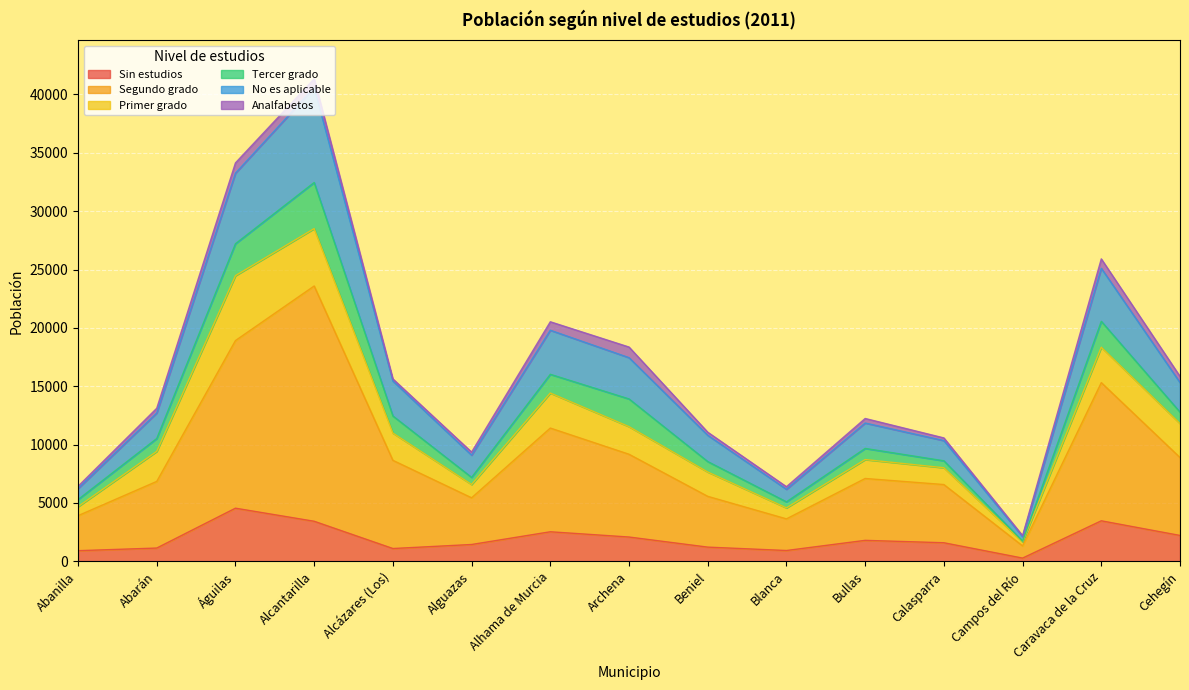

Where is the first local minimum for Sin estudios?

Alcázares (Los)